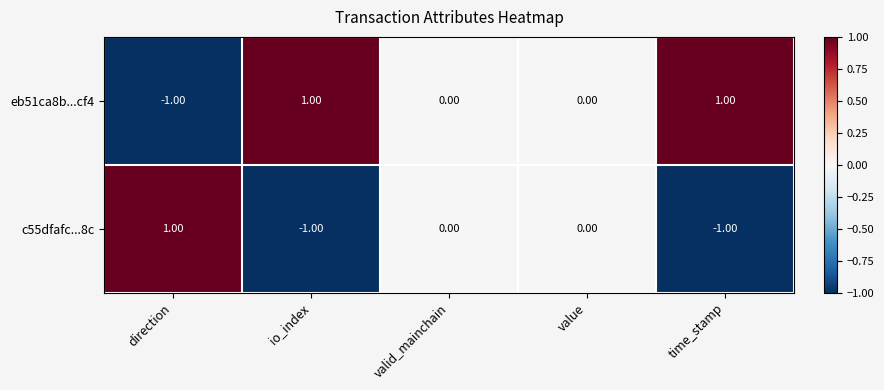

Is the value of eb51ca8b...cf4 at io_index greater than the value of c55dfafc...8c at value?

Yes